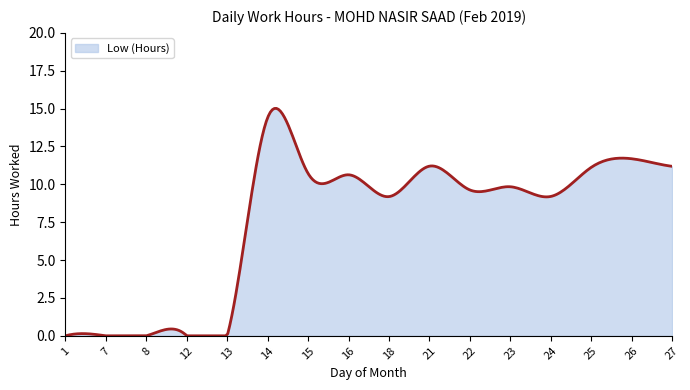

True or false: there are more than 2 points higher than both neighbors.

True